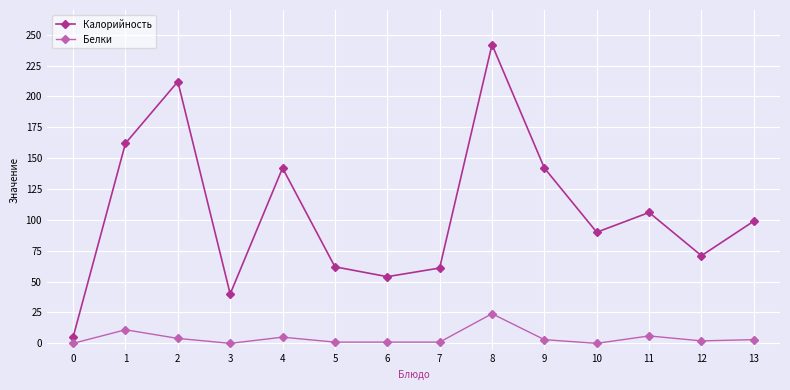

Which series has the largest range (max minus min)?

Калорийность